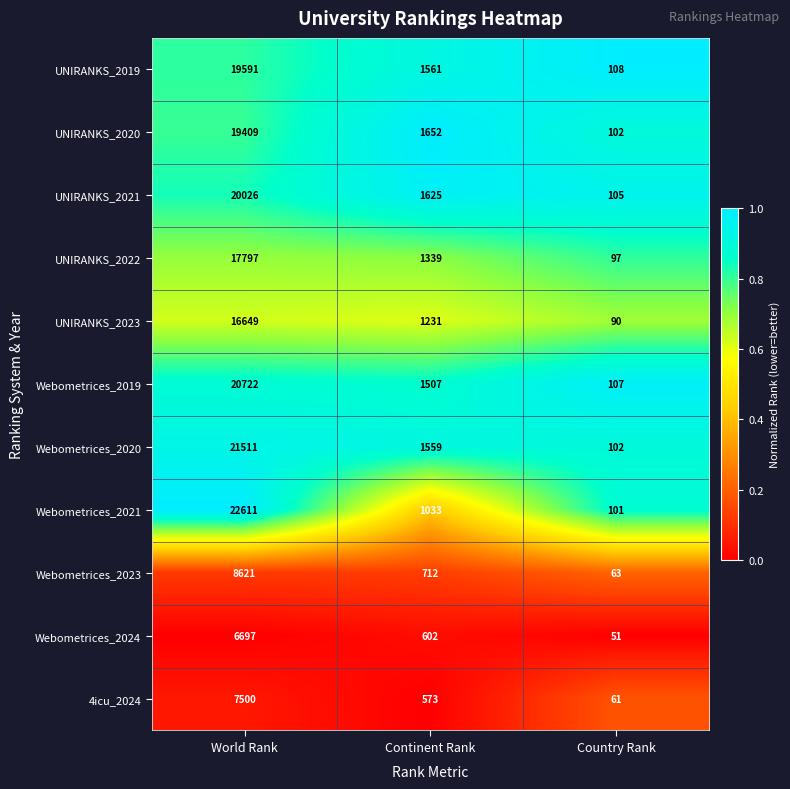

What is the average value of the UNIRANKS_2021 series?

7252